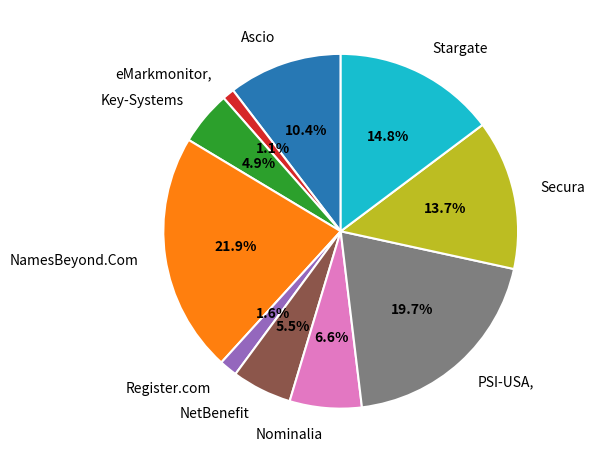

Does Register.com account for over 50% of the chart?

No